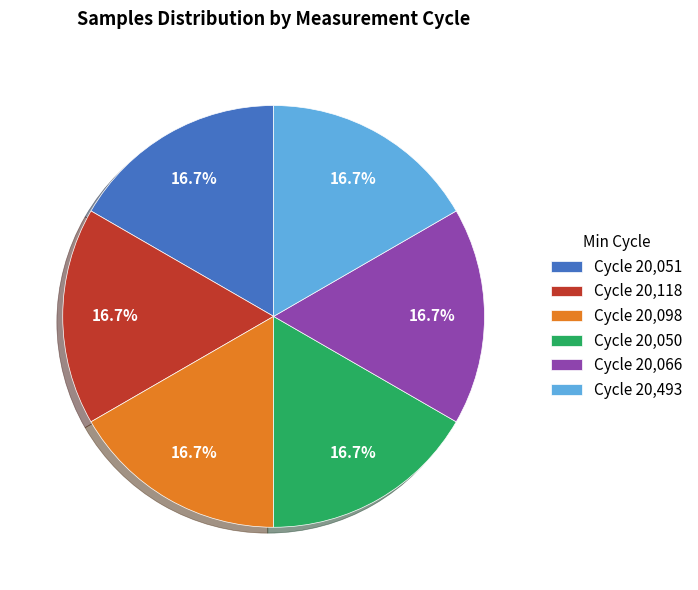

Is there any slice that represents more than half of the pie?

No